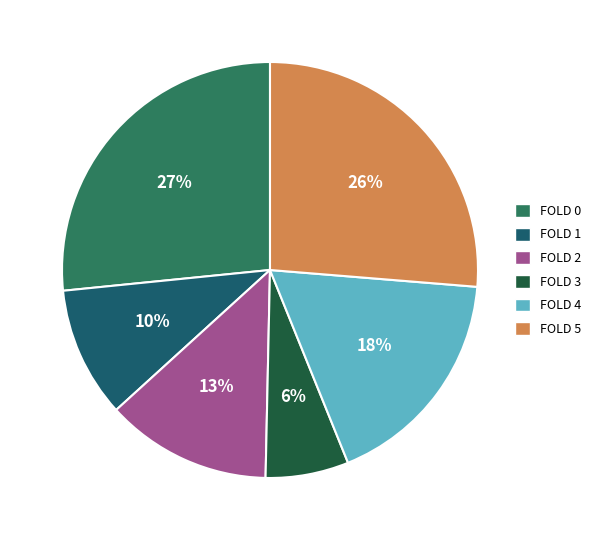

To the nearest percent, what percentage of the pie is FOLD 3?

6%